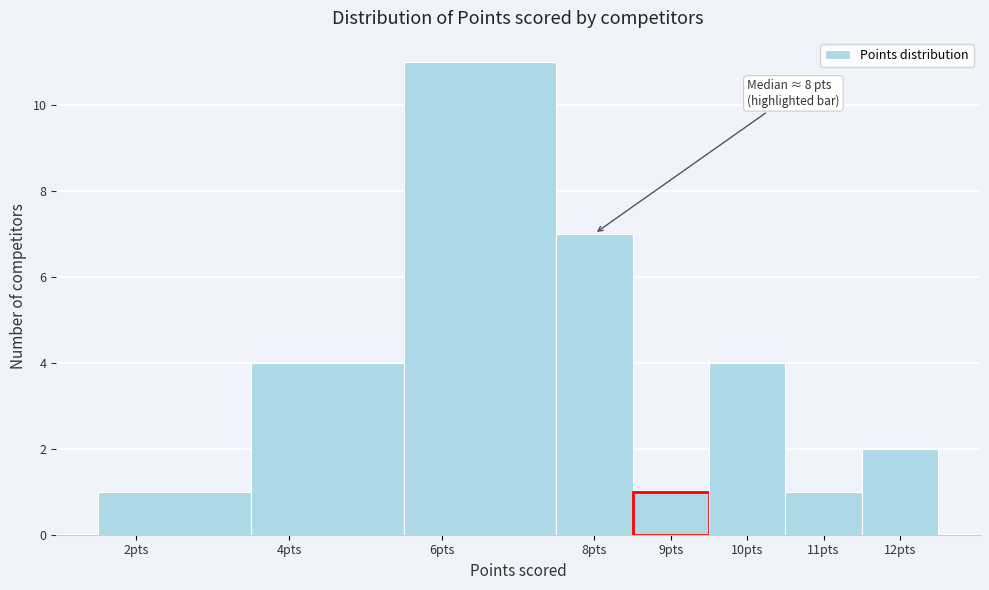

Which range on the x-axis has the tallest bar?

5.5 to 7.5